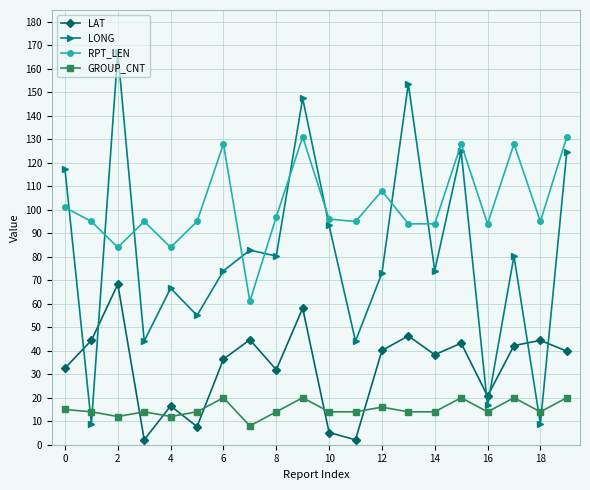

How many interior local valleys does the LAT series have?

6